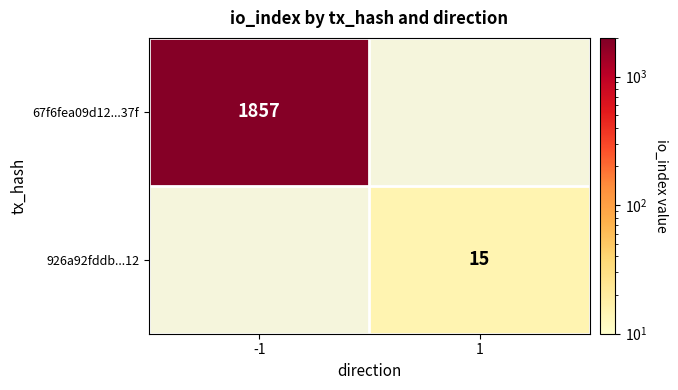

At which category does the chart reach its minimum across all series?

1